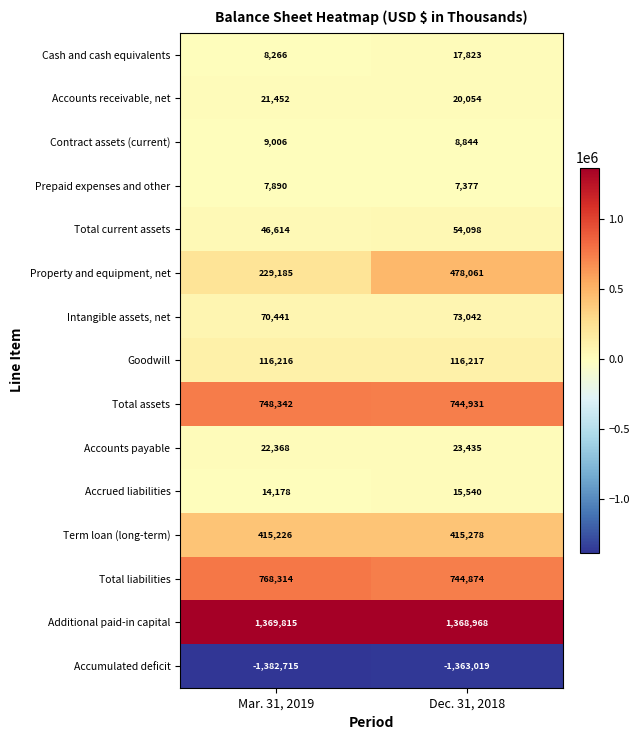

What is the lowest value of the Total current assets series?

46614